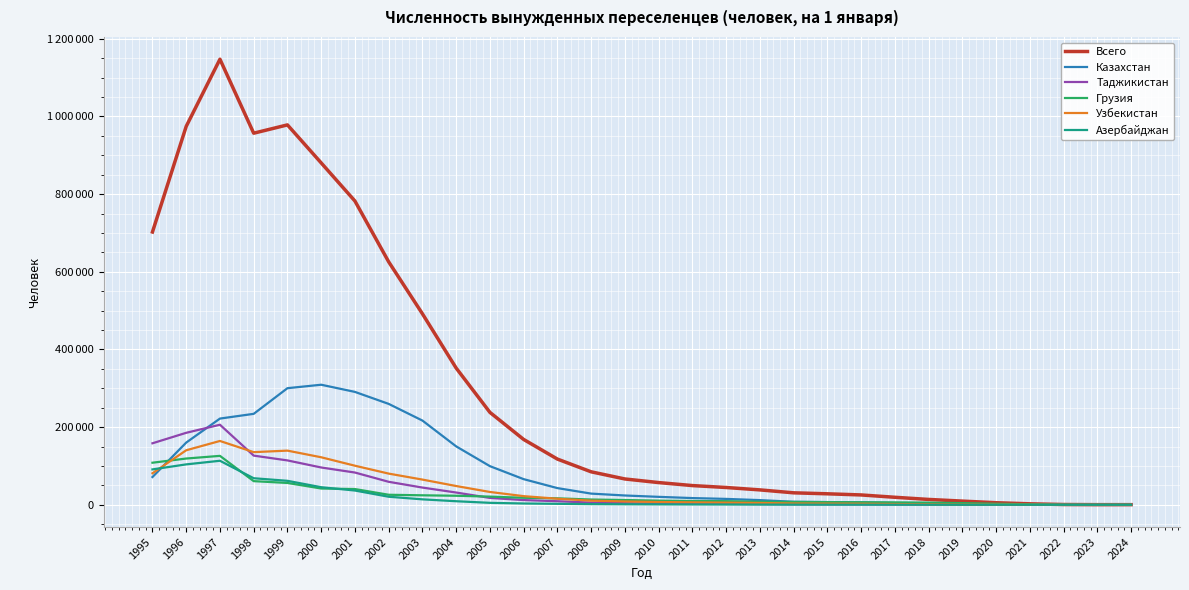

Which series has the largest total across all categories?

Всего